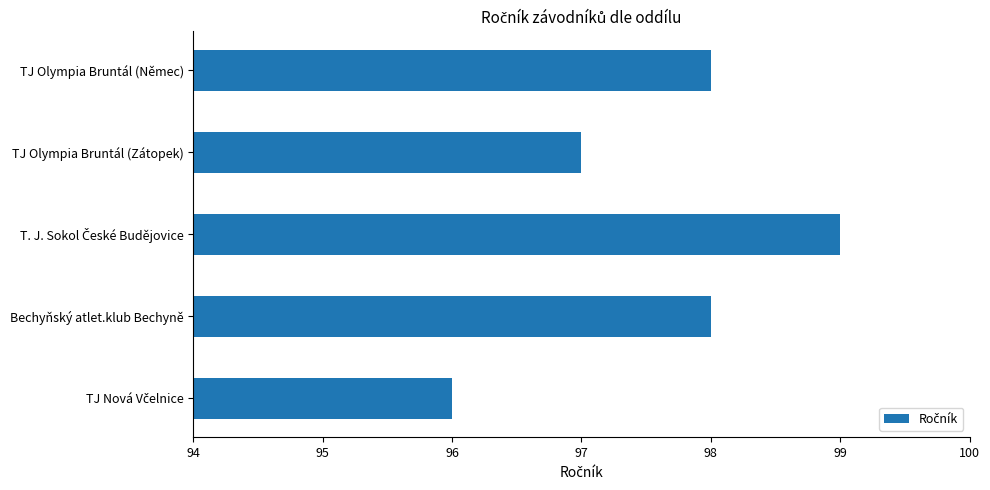

The value at TJ Olympia Bruntál (Němec) is 98. True or false?

True